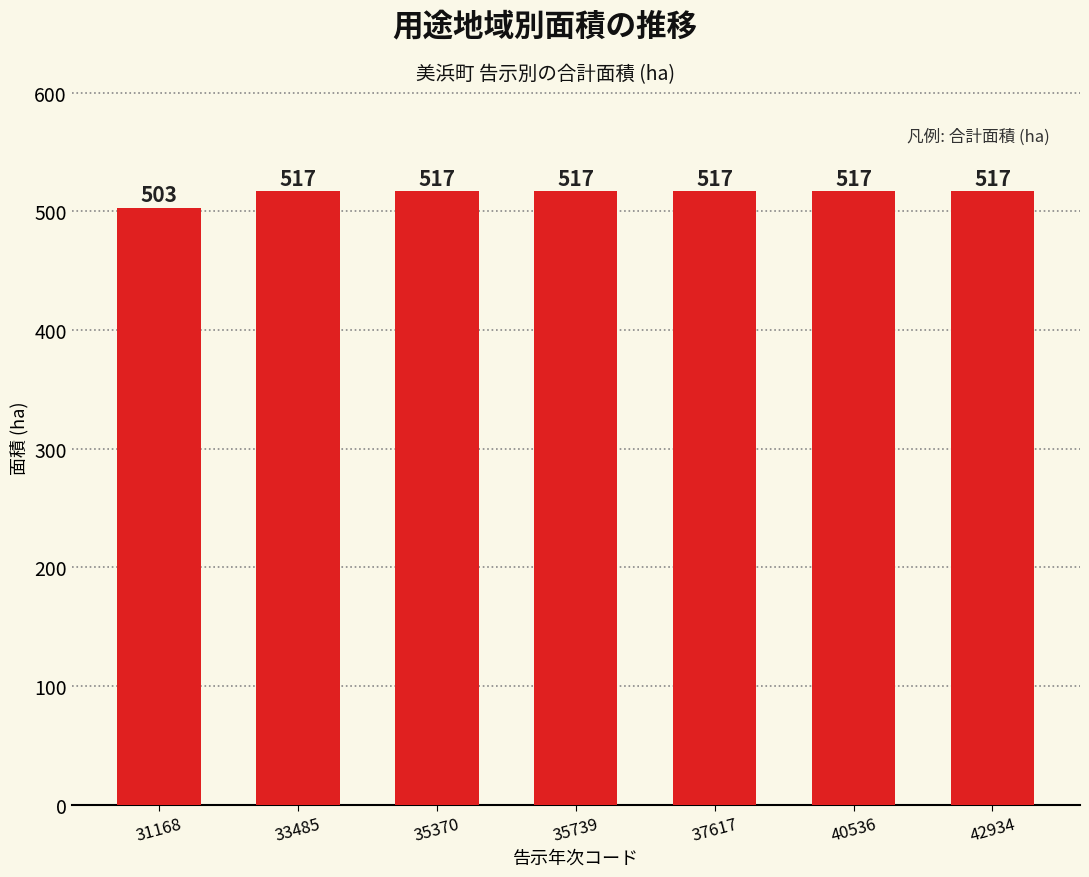

What is the value of the 4th bar from the left?

517